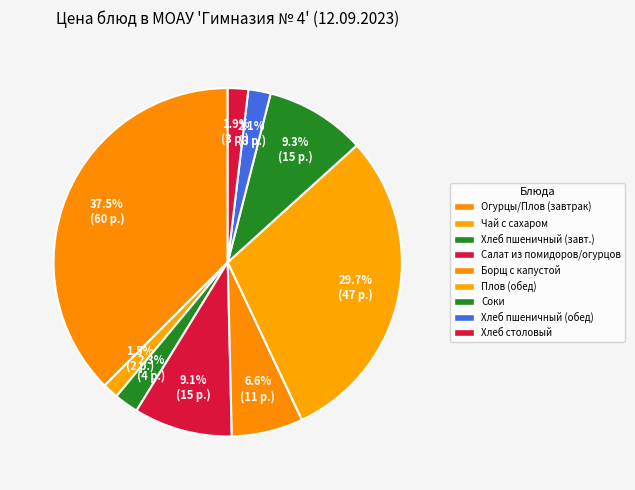

Count the number of slices in the pie.

9